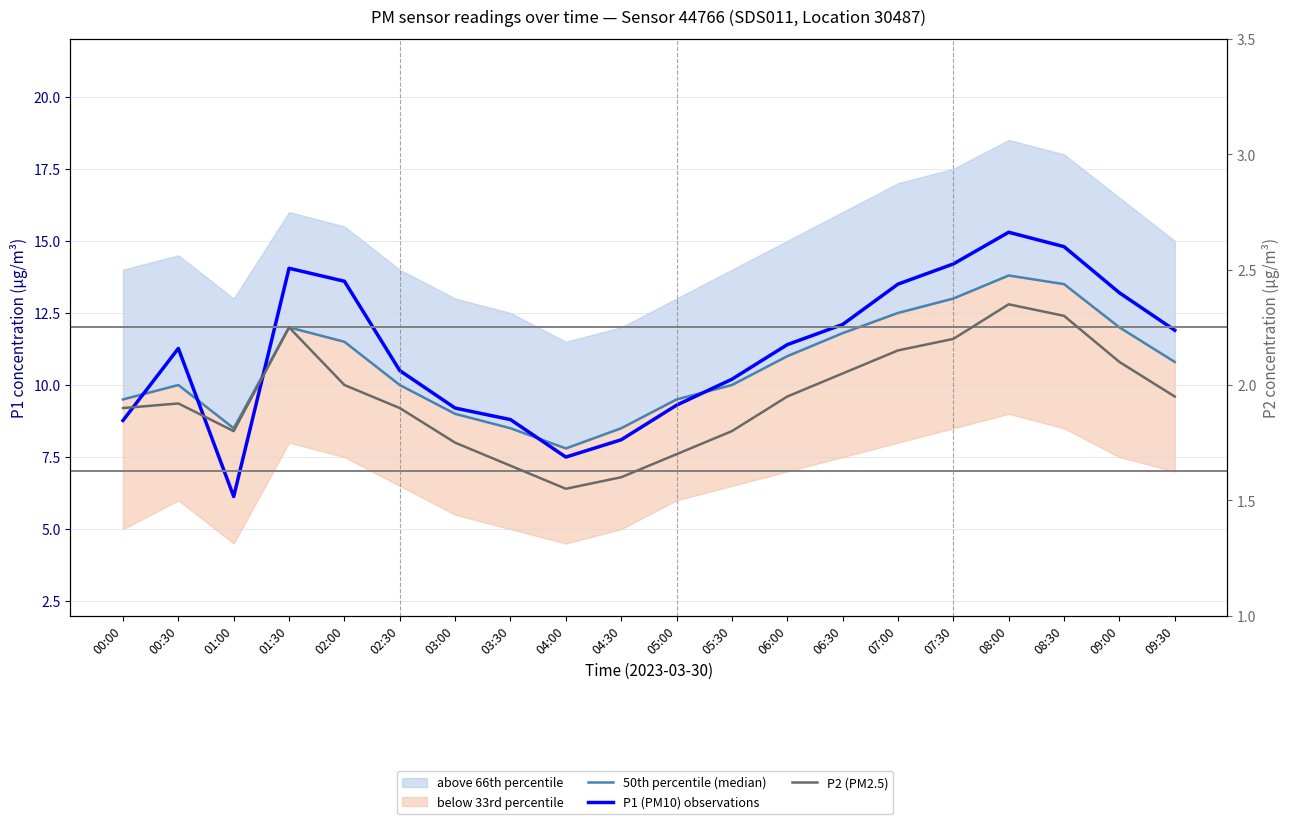

What is the value of the 50th percentile (median) point at the 17th from the left?

13.8